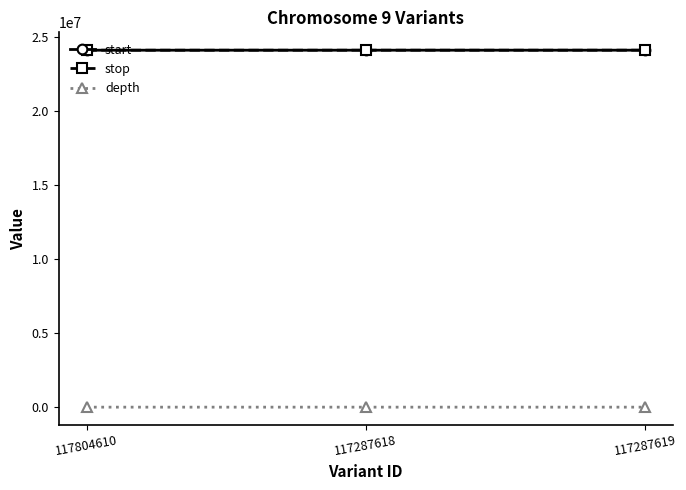

What value does the stop series have at 117287619, to the nearest 50?

24097150